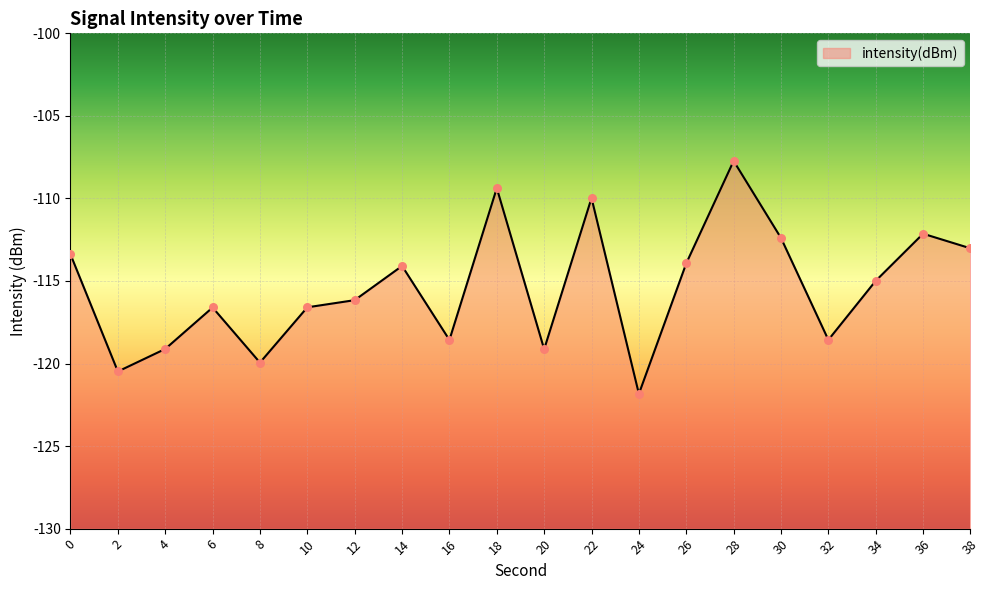

What is the change in value from 0 to 24?

-8.4